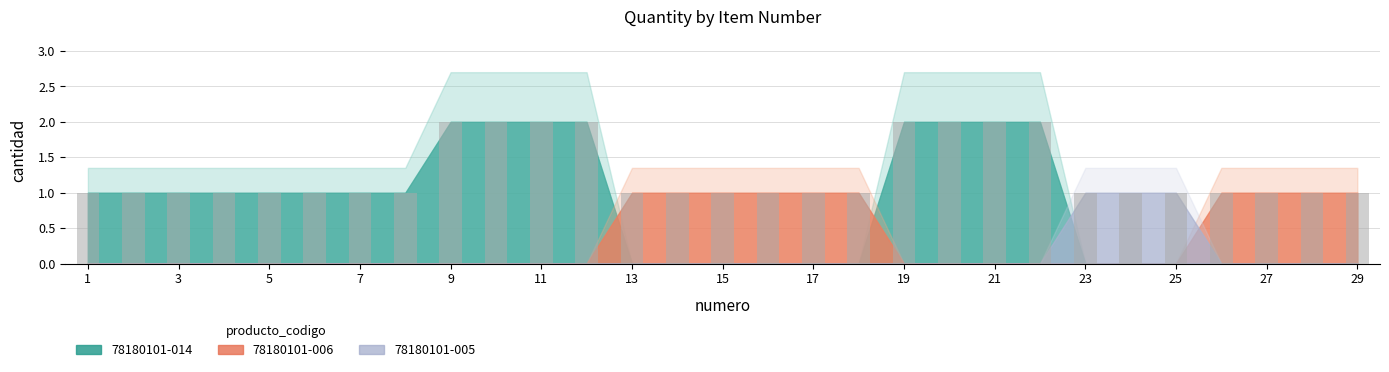

What is the sum of all values?

37